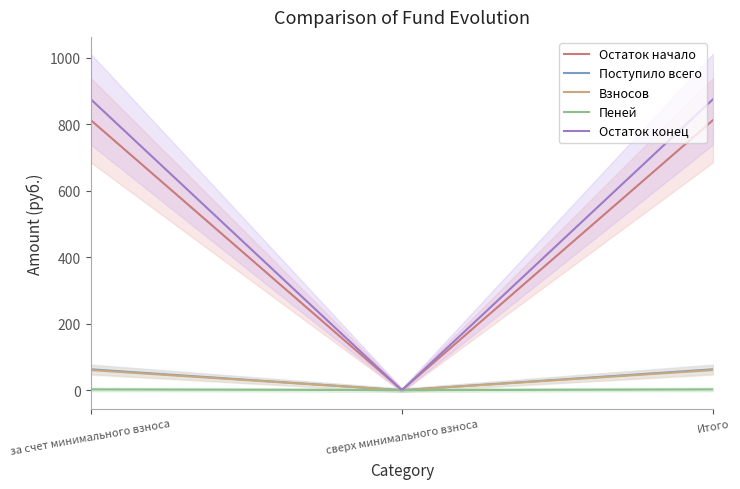

Is the value of Пеней at сверх минимального взноса greater than the value of Взносов at сверх минимального взноса?

No